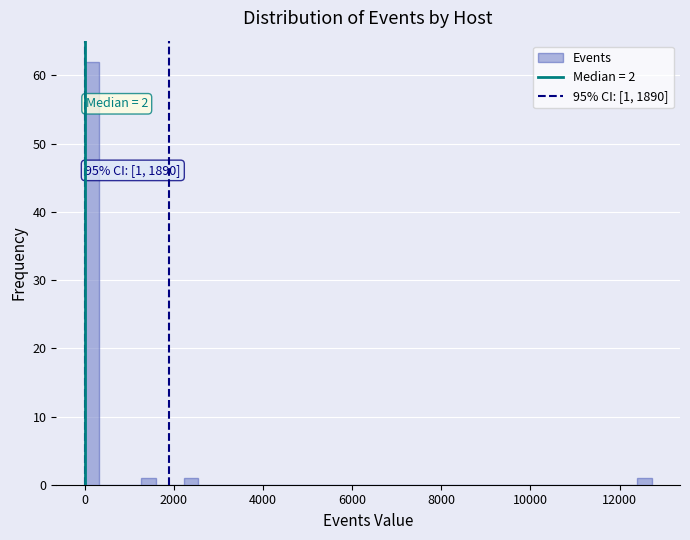

Around what value on the x-axis is the tallest bar? Give the approximate position of its centre, as read against the axis.

200